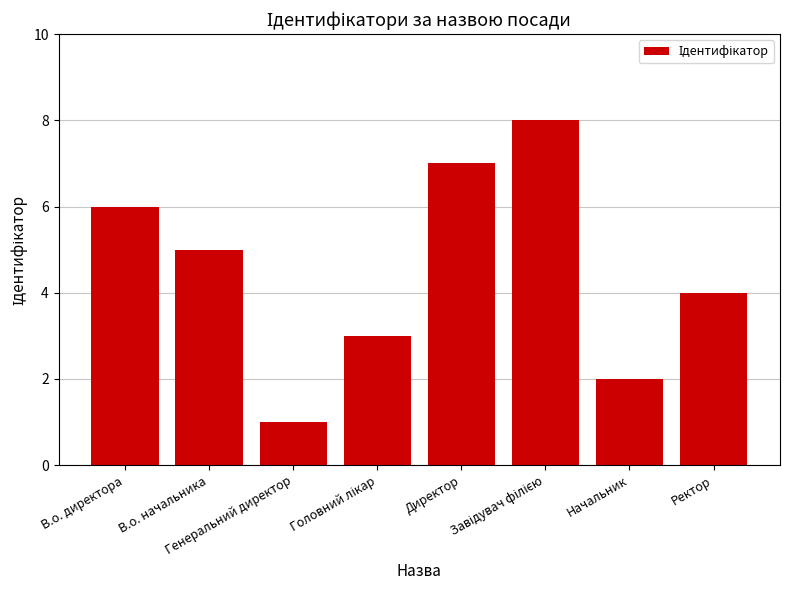

How many categories are shown in the chart?

8